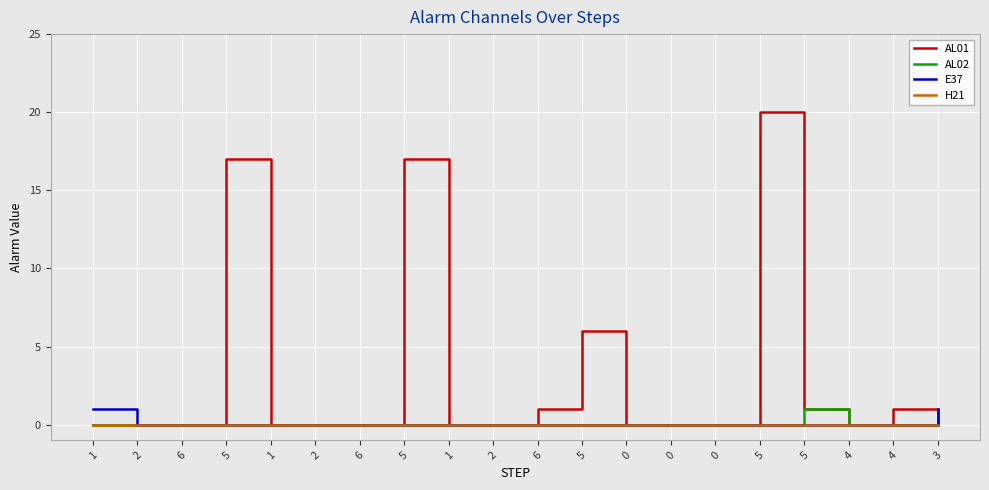

What is the difference between the maximum and second lowest values in the AL01 series?

20